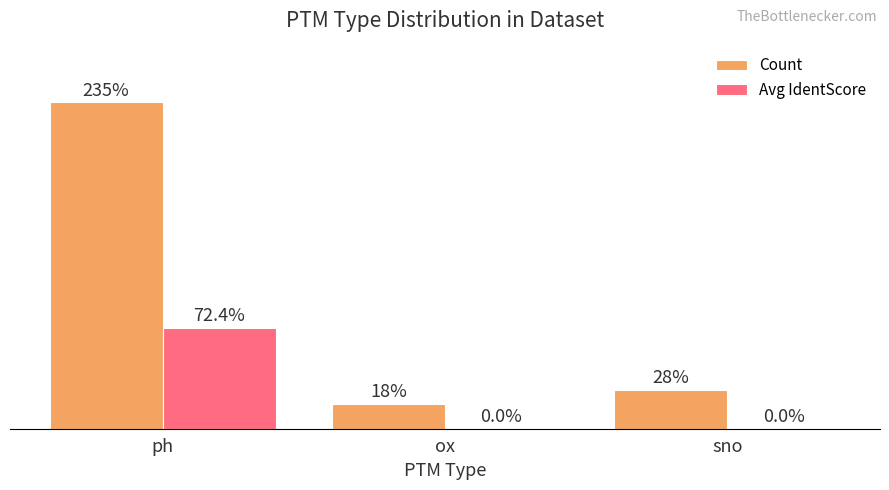

Is the value of Avg IdentScore at ph greater than the value of Count at ox?

Yes